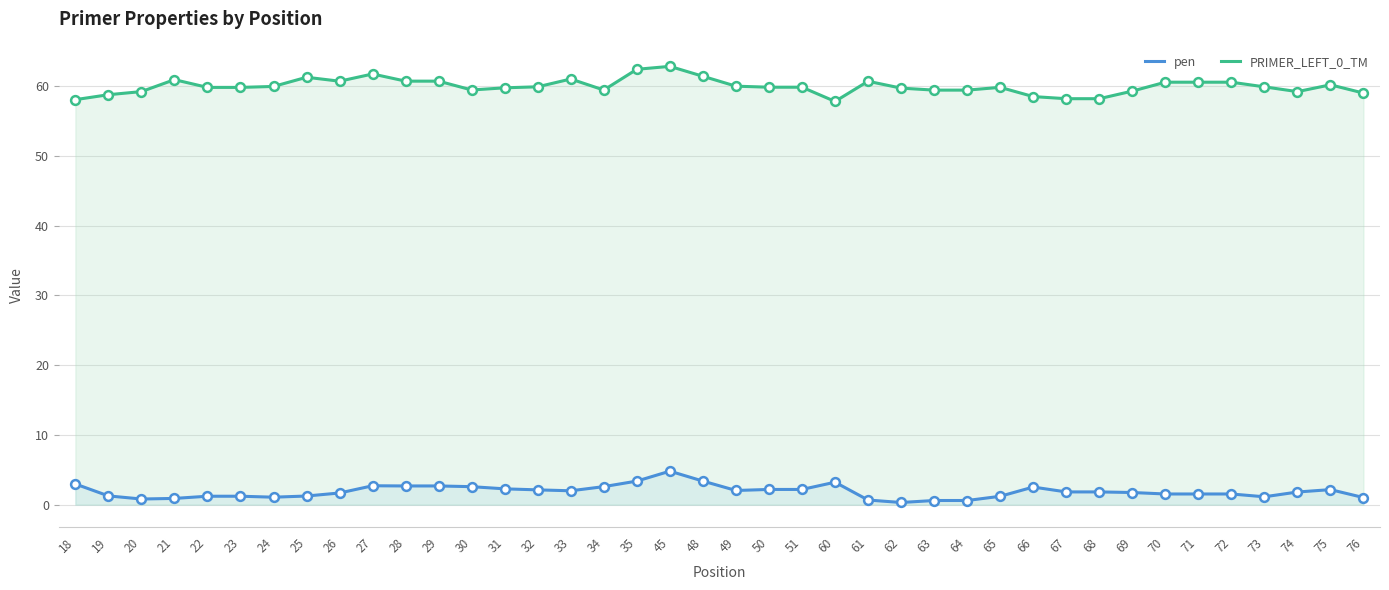

Which series contains the lowest Y value?

pen